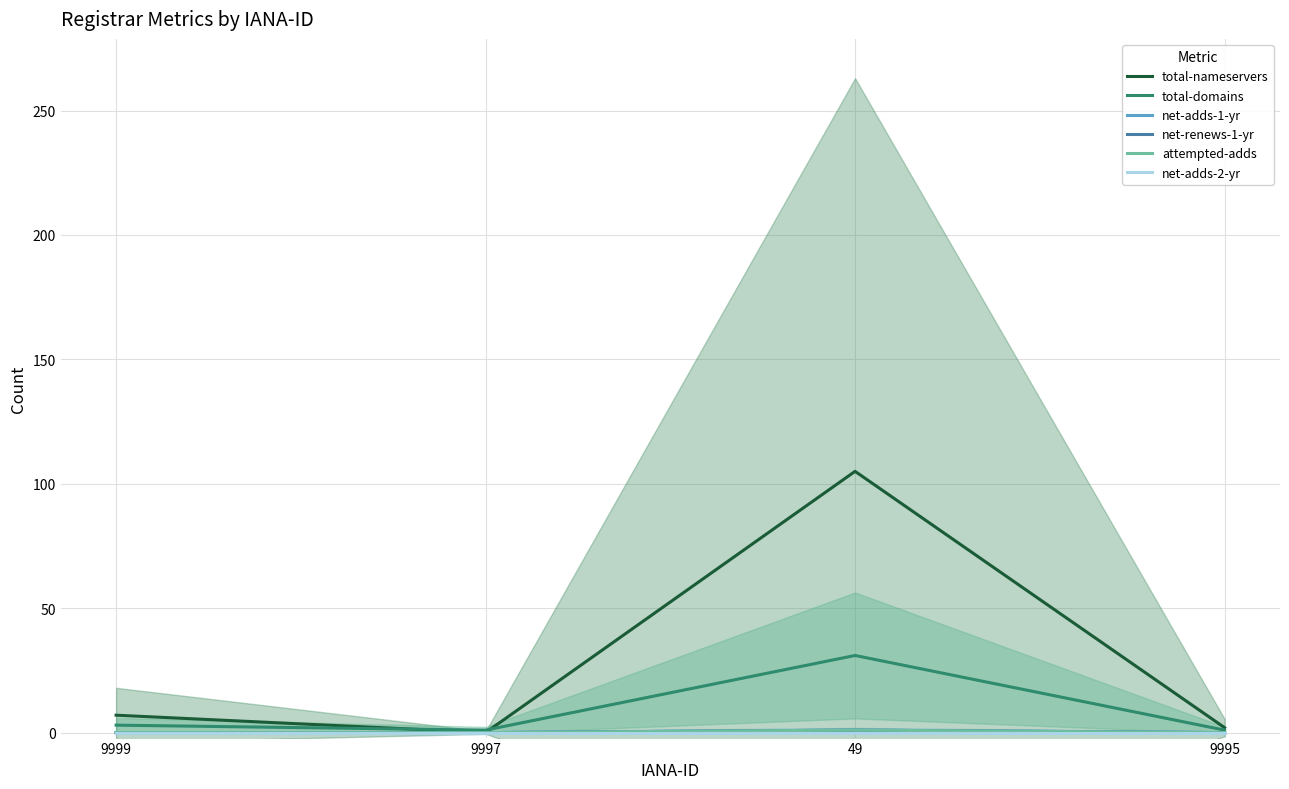

Between 9999 and 49, which series saw the biggest shift?

total-nameservers